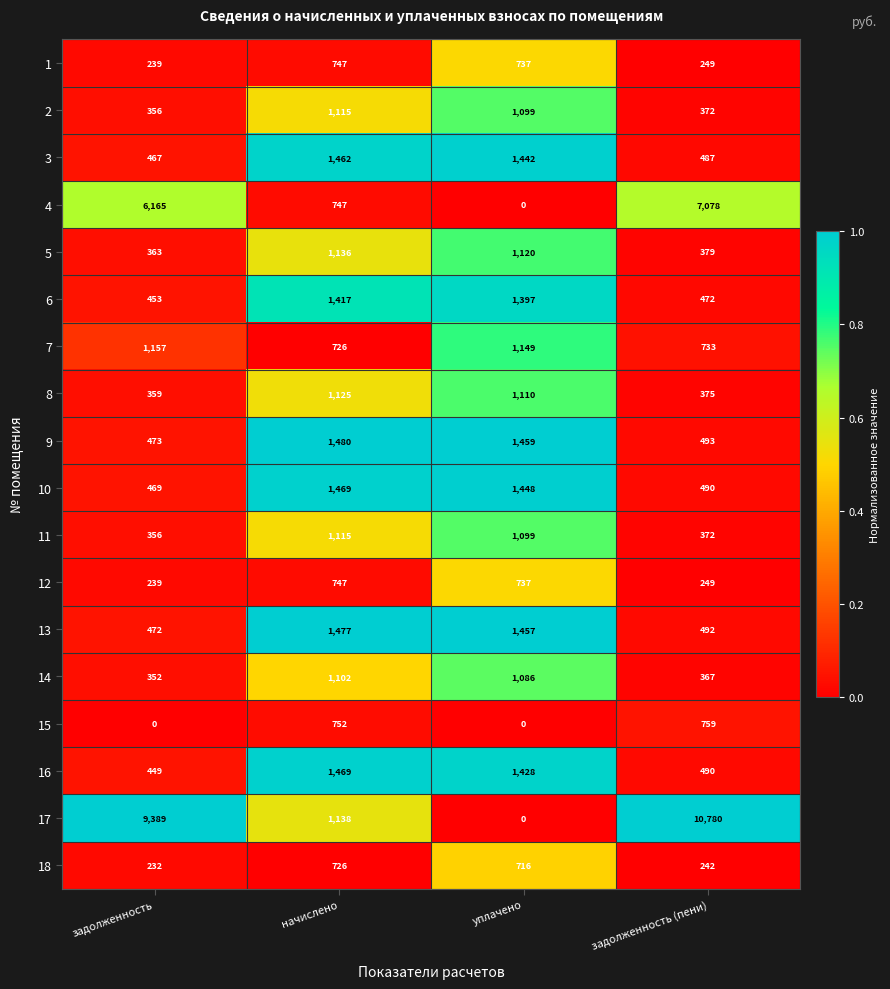

What is the spread (max minus min) of values at задолженность?

9389